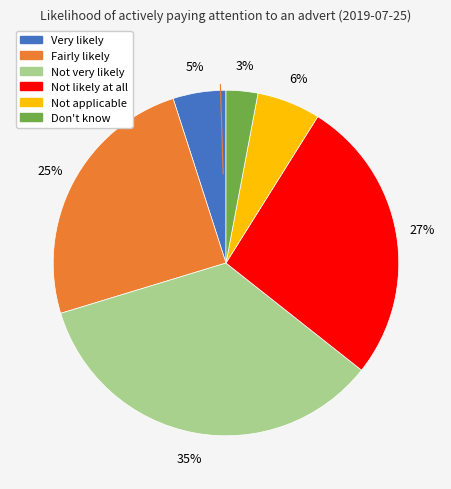

To the nearest percent, what is the combined percentage of Very likely and Not likely at all?

32%